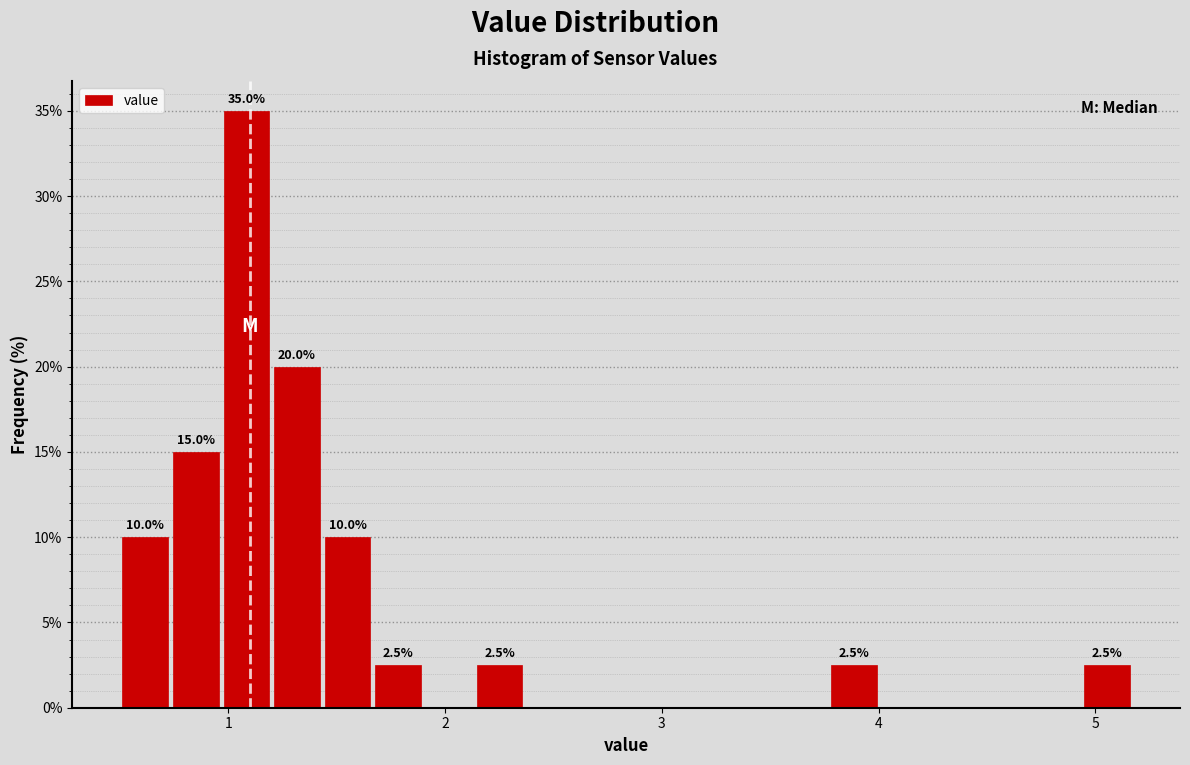

Read against the x-axis, roughly where is the centre of the tallest bar?

1.1